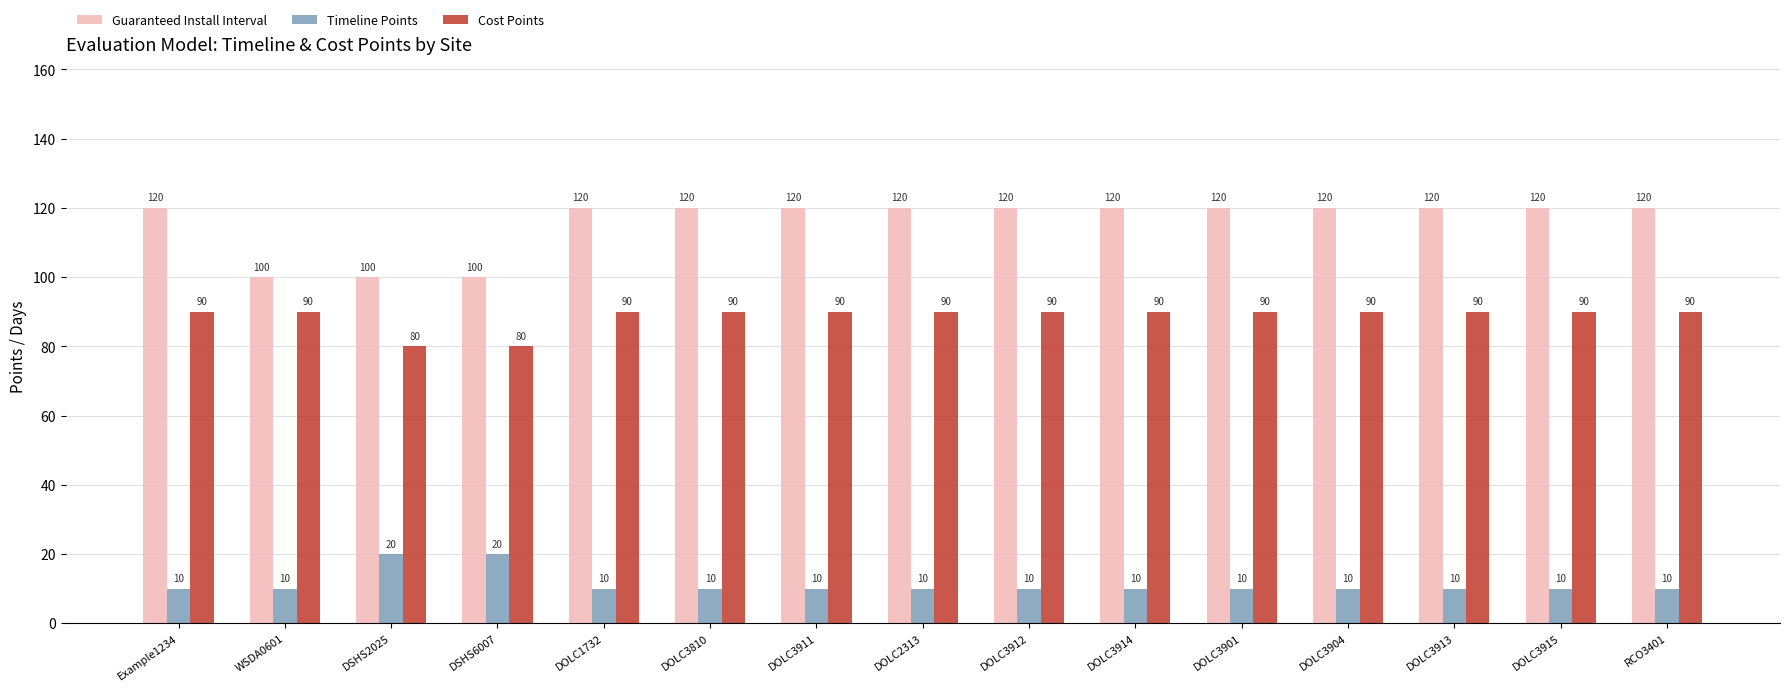

The value of Timeline Points at DOLC3912 is 10. True or false?

True